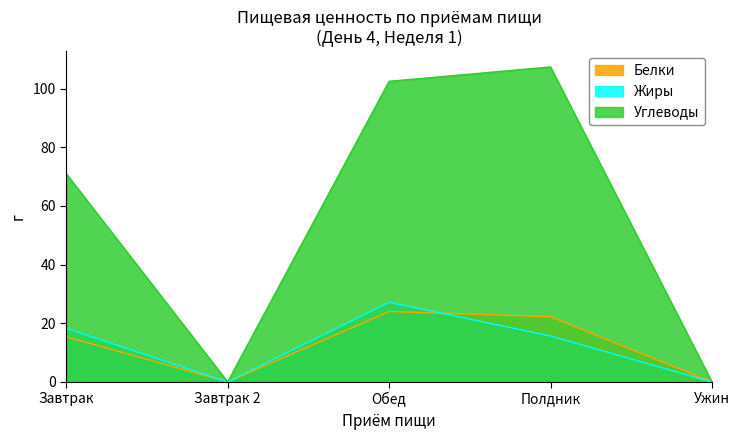

At which label is Жиры closest to 13?

Полдник